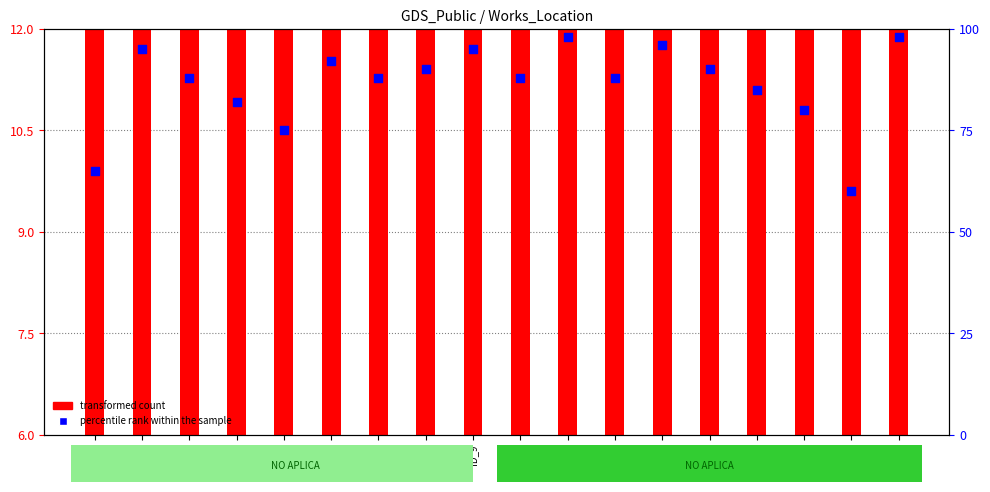

Which series has the widest spread of Y values?

percentile rank within the sample